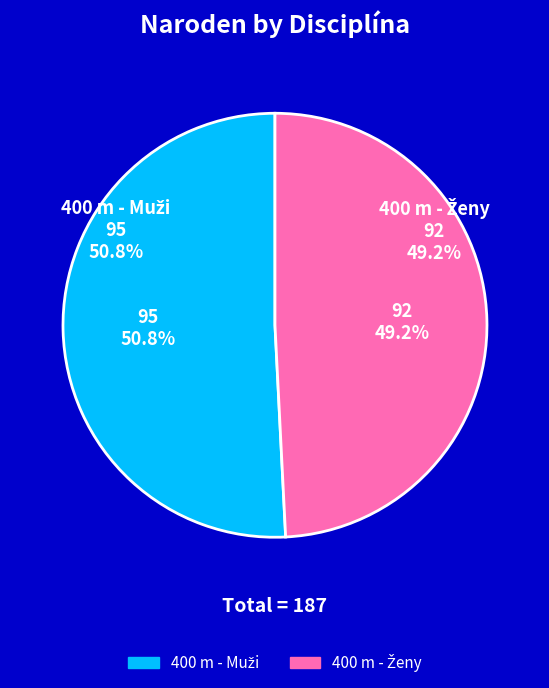

To the nearest percent, what portion does 400 m - Muži represent?

51%